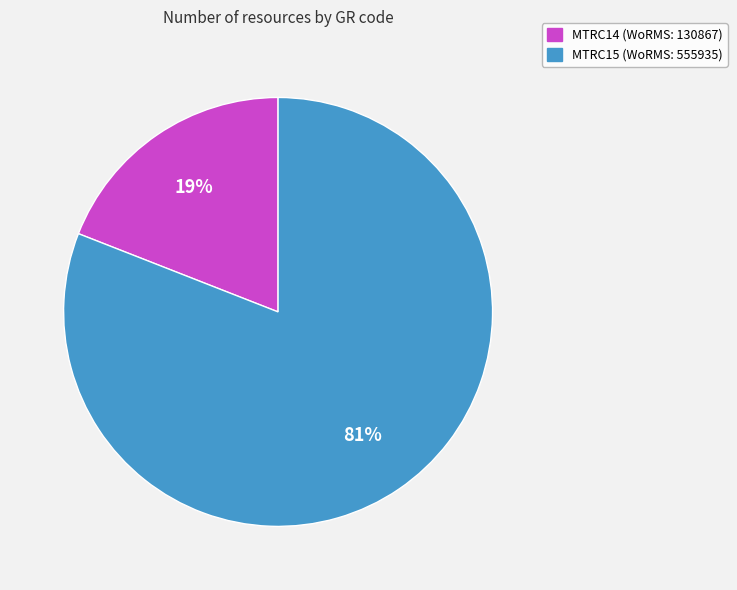

Rank the categories by value from lowest to highest.

MTRC14, MTRC15